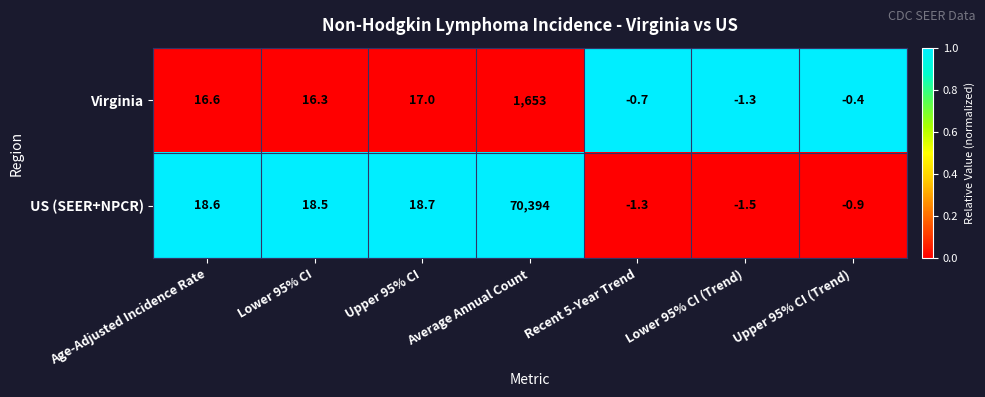

What is the difference between the maximum and minimum values in the US (SEER+NPCR) series?

70395.5